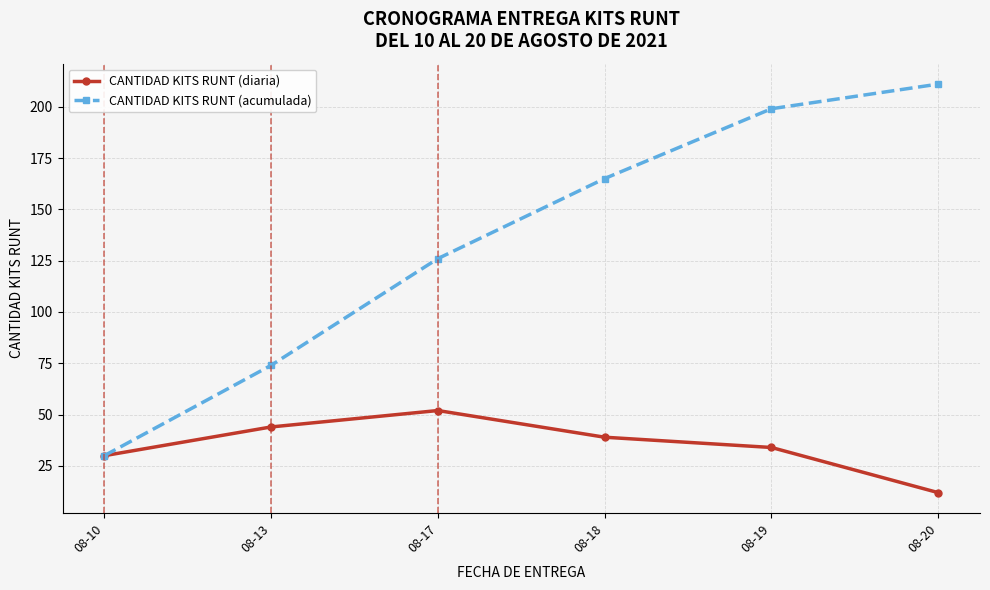

How many data points in CANTIDAD KITS RUNT (acumulada) are less than 165?

3